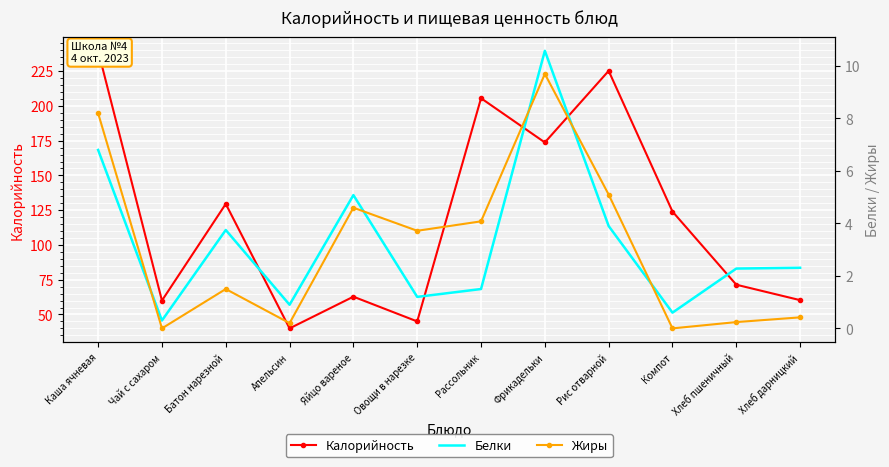

Reading left to right, list all the values displayed in this chart.

Калорийность: Каша ячневая=239.6	Чай с сахаром=60.0	Батон нарезной=129.5	Апельсин=40.0	Яйцо вареное=62.8	Овощи в нарезке=45.0	Рассольник=205.5	Фрикадельки=173.7	Рис отварной=225.2	Компот=124.0	Хлеб пшеничный=71.4	Хлеб дарницкий=60.3
Белки: Каша ячневая=6.8	Чай с сахаром=0.3	Батон нарезной=3.8	Апельсин=0.9	Яйцо вареное=5.1	Овощи в нарезке=1.2	Рассольник=1.5	Фрикадельки=10.6	Рис отварной=3.9	Компот=0.6	Хлеб пшеничный=2.3	Хлеб дарницкий=2.3
Жиры: Каша ячневая=8.2	Чай с сахаром=0.0	Батон нарезной=1.5	Апельсин=0.2	Яйцо вареное=4.6	Овощи в нарезке=3.7	Рассольник=4.1	Фрикадельки=9.7	Рис отварной=5.1	Компот=0.0	Хлеб пшеничный=0.2	Хлеб дарницкий=0.4